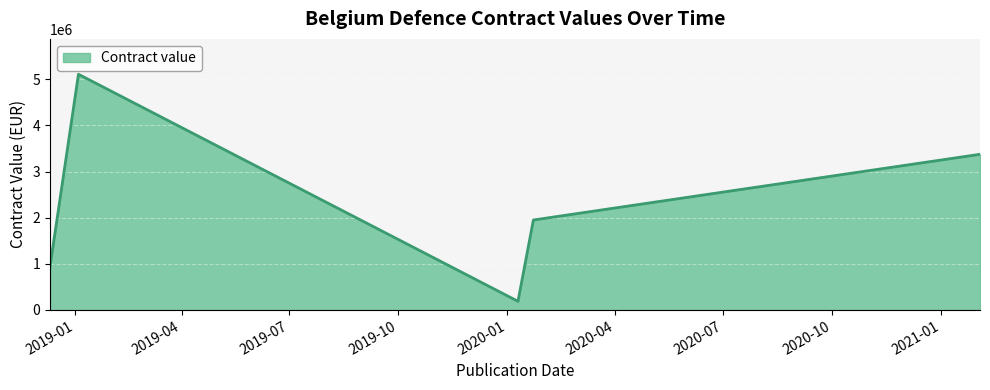

How many interior local valleys (lower than both neighbors) does the data have?

1